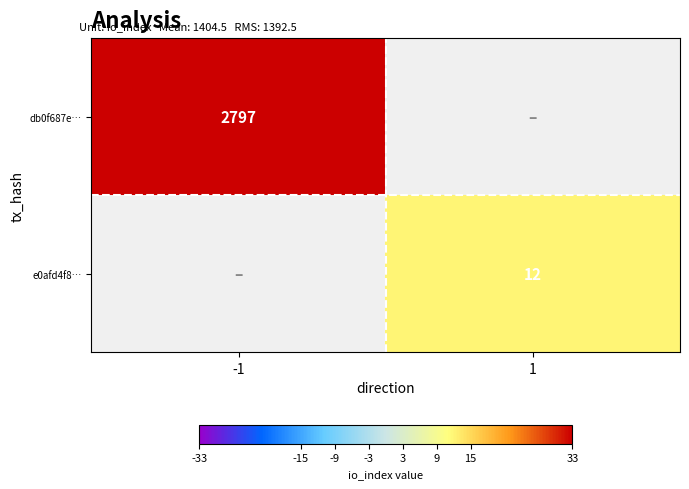

True or false: db0f687e… has a value of 2797 at -1.

True